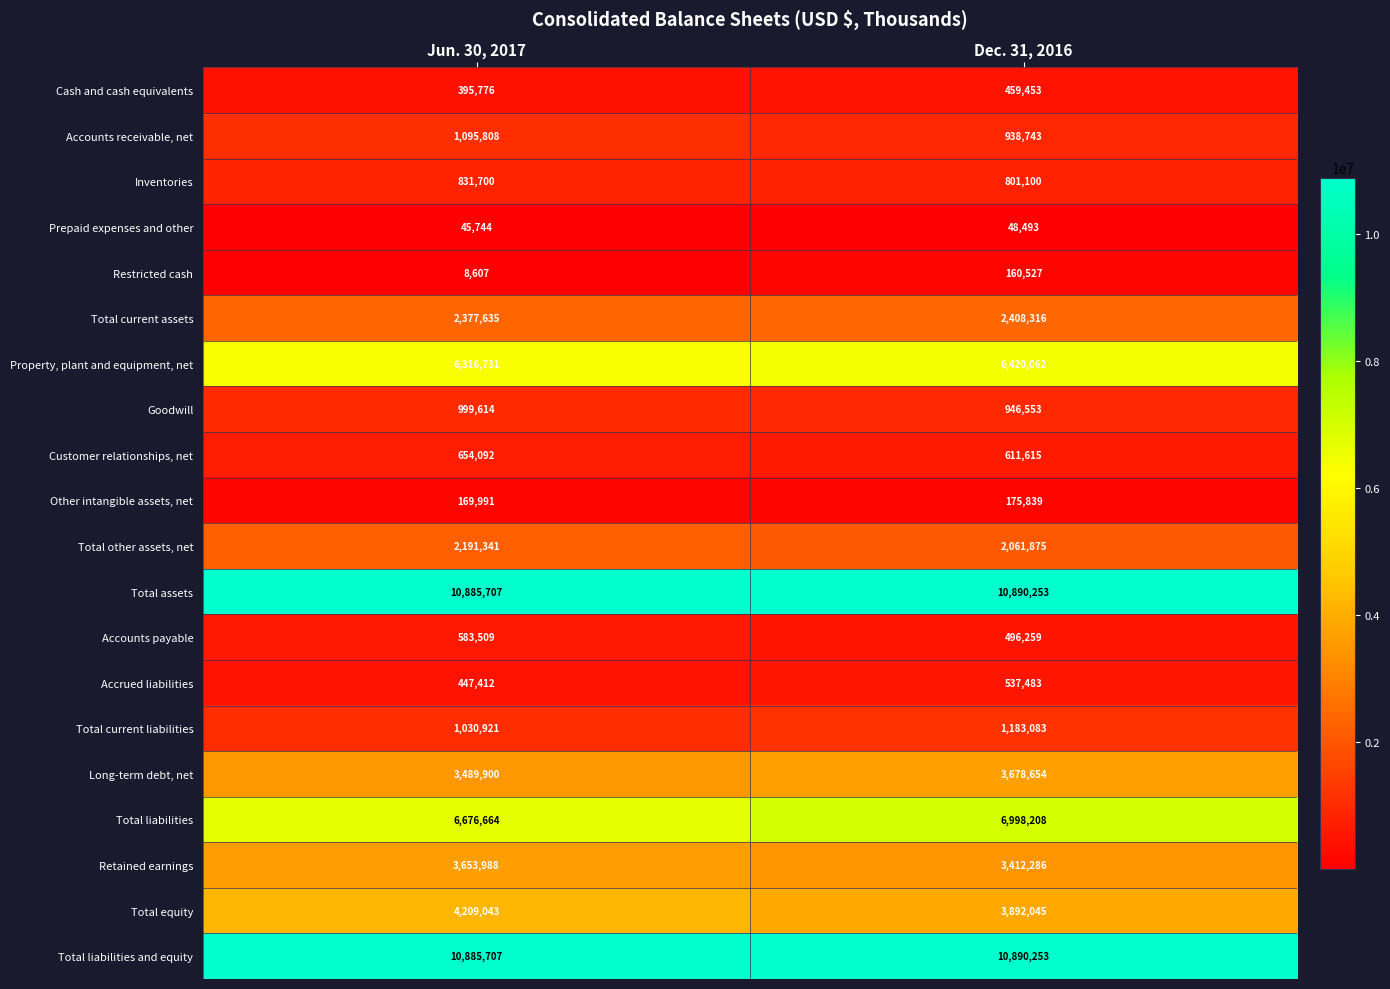

At which category does the chart reach its peak across all series?

Dec. 31, 2016